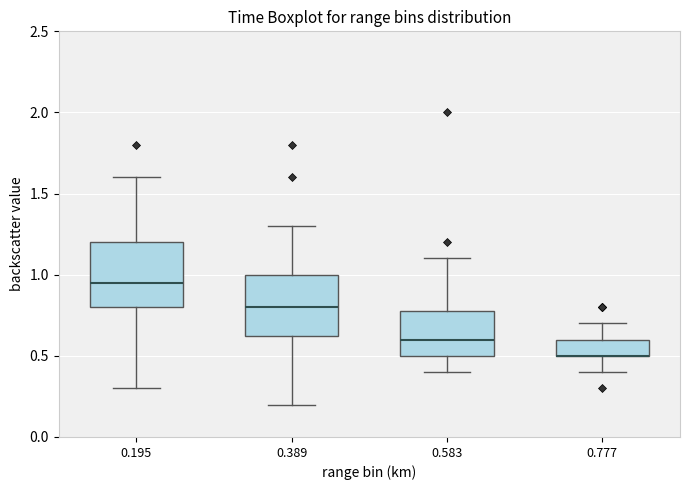

Reading left to right, transcribe this box plot: for each box, give where its median line is, the range the box spans, and where its two whiskers end, as read against the y-axis. The values are not printed on the chart, so give them approximately, as read against the axis.

0.195: median 0.95, box 0.80 to 1.20, whiskers 0.30 to 1.60
0.389: median 0.80, box 0.65 to 1.00, whiskers 0.20 to 1.30
0.583: median 0.60, box 0.50 to 0.80, whiskers 0.40 to 1.10
0.777: median 0.50 (drawn on the box's lower edge), box 0.50 to 0.60, whiskers 0.40 to 0.70